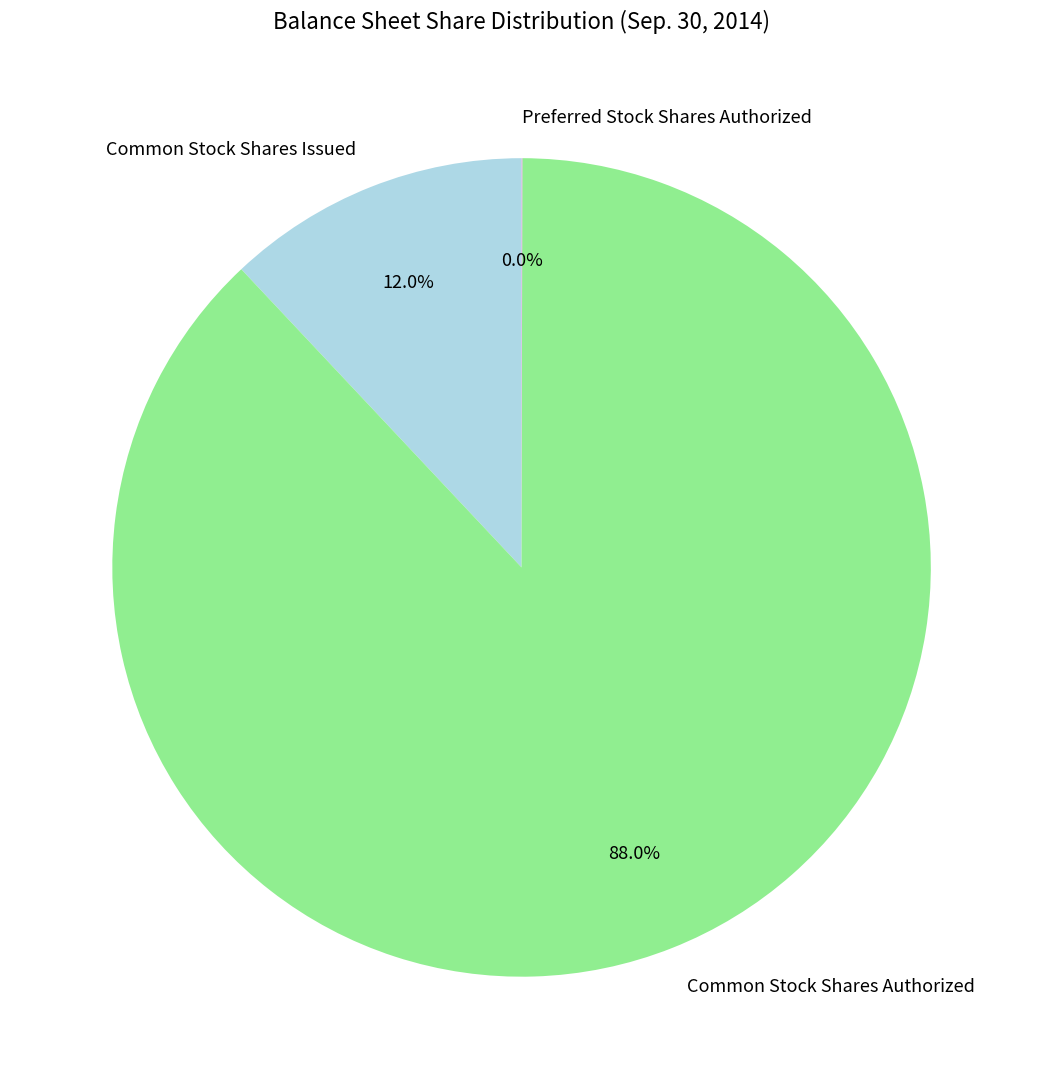

Does Common Stock Shares Authorized account for over 50% of the chart?

Yes